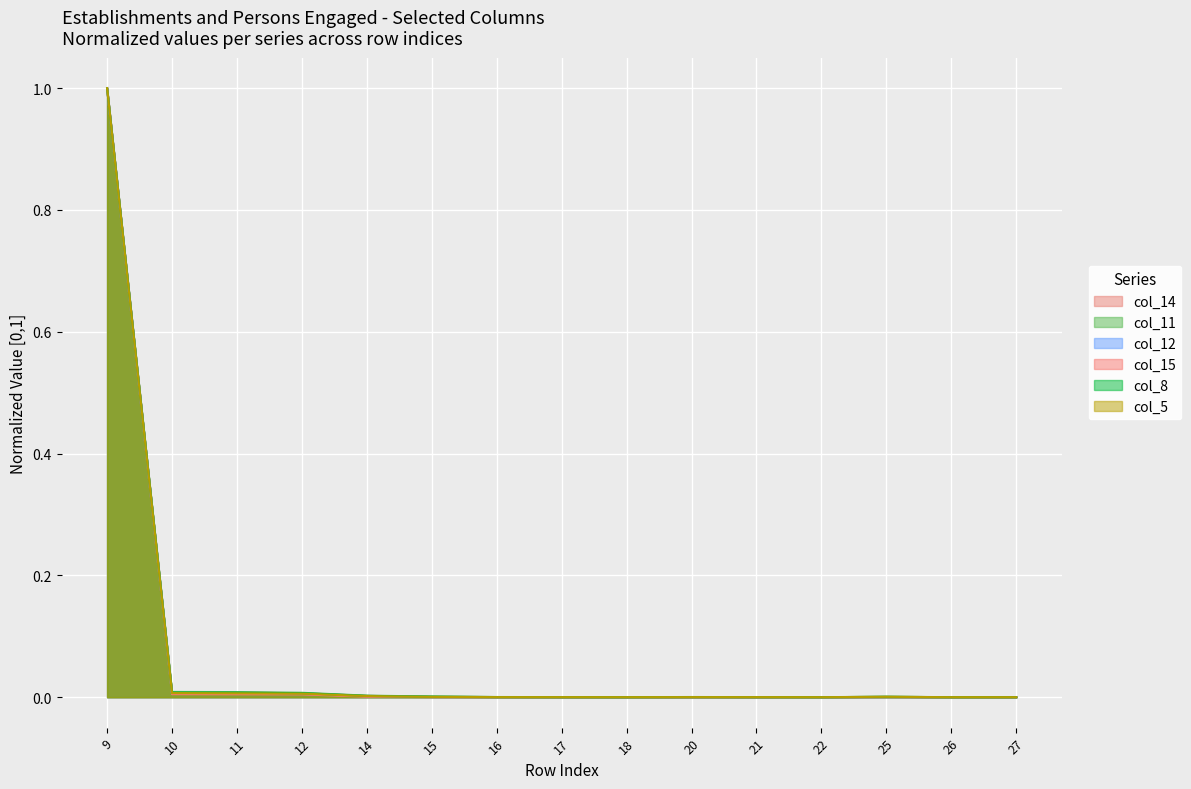

Reading right to left, list all the values displayed in this chart.

col_14: 0.0	0.0	0.0	0.0	0.0	0.0	0.0	0.0	0.0	0.0	0.0	0.0	0.0	0.0	1.0
col_11: 0.0	0.0	0.0	0.0	0.0	0.0	0.0	0.0	0.0	0.0	0.0	0.0	0.0	0.0	1.0
col_12: 0.0	0.0	0.0	0.0	0.0	0.0	0.0	0.0	0.0	0.0	0.0	0.0	0.0	0.0	1.0
col_15: 0.0	0.0	0.0	0.0	0.0	0.0	0.0	0.0	0.0	0.0	0.0	0.0	0.0	0.0	1.0
col_8: 0.0	0.0	0.0	0.0	0.0	0.0	0.0	0.0	0.0	0.0	0.0	0.0	0.0	0.0	1.0
col_5: 0.0	0.0	0.0	0.0	0.0	0.0	0.0	0.0	0.0	0.0	0.0	0.0	0.0	0.0	1.0